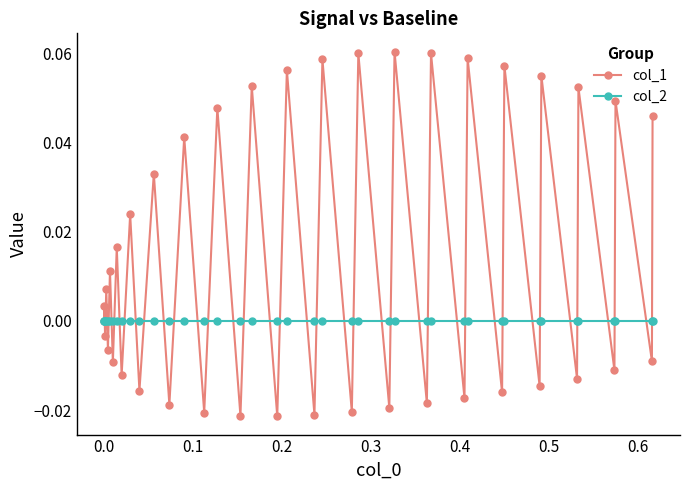

True or false: col_1 has more than 0 points higher than both neighbors.

True